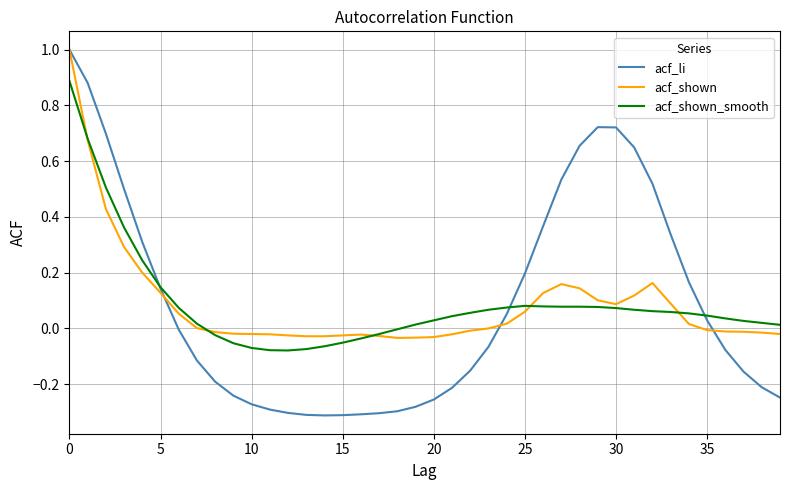

What is the maximum value for acf_shown?

1.0